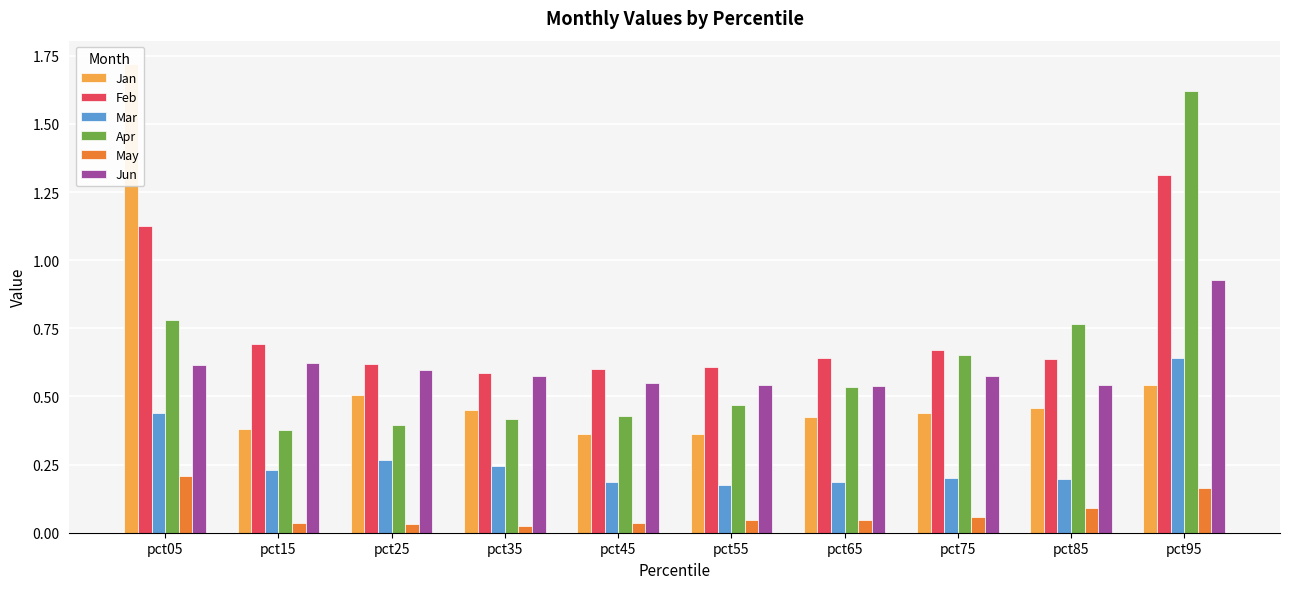

Which series changed the most between pct15 and pct95?

Apr